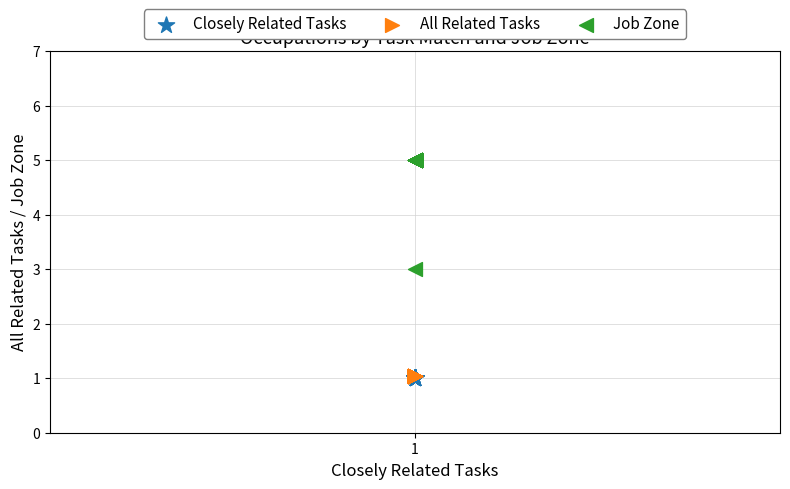

What are all the series names shown in the legend?

Closely Related Tasks, All Related Tasks, Job Zone